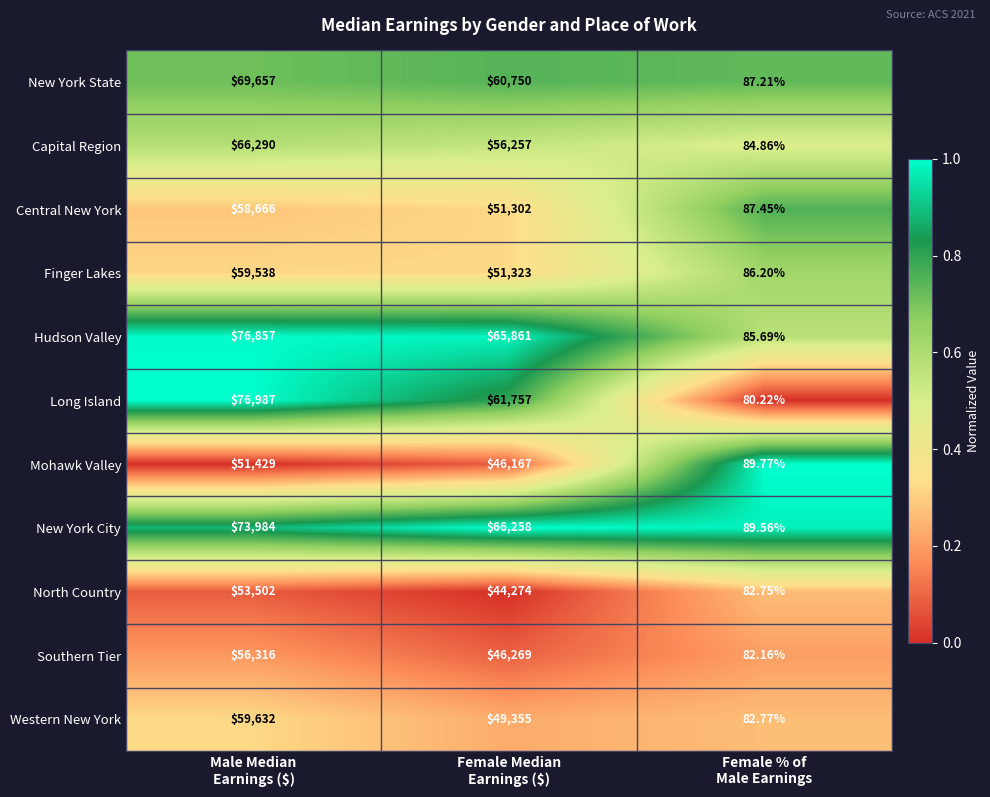

Which series has the widest spread of values?

Long Island